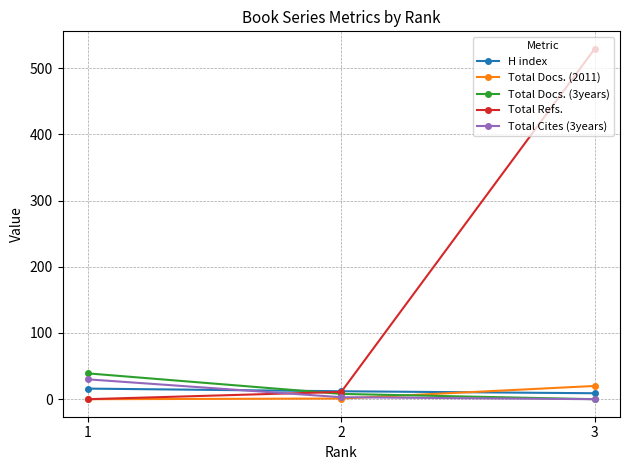

Count the number of categories in the chart.

3